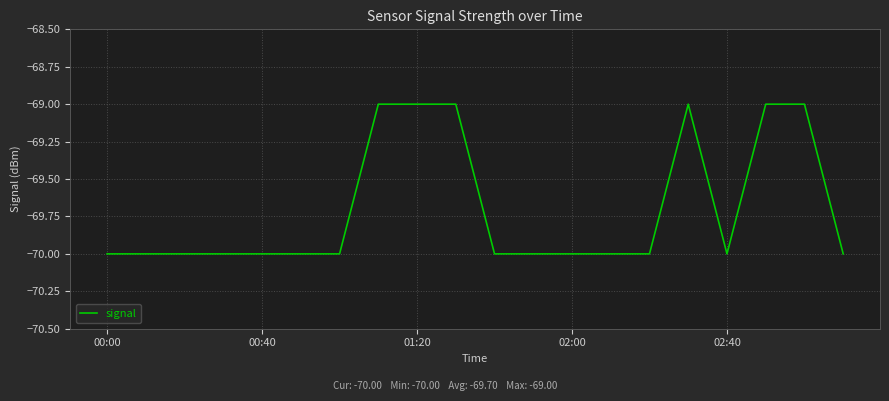

What is the greatest value displayed?

-69